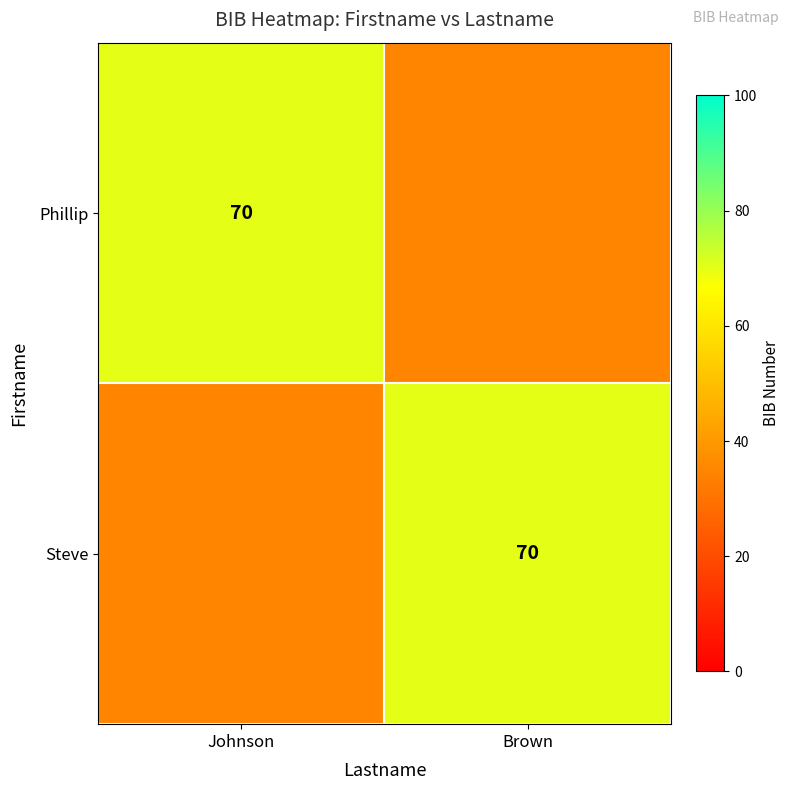

The value of Phillip at Johnson is 35. True or false?

False